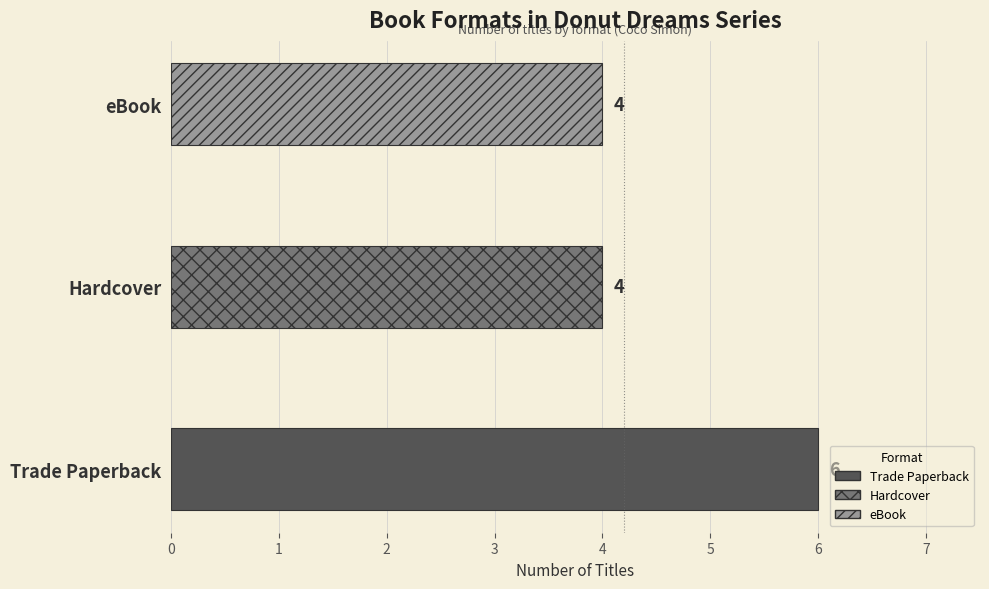

What is the difference between the values at Hardcover and Trade Paperback?

2